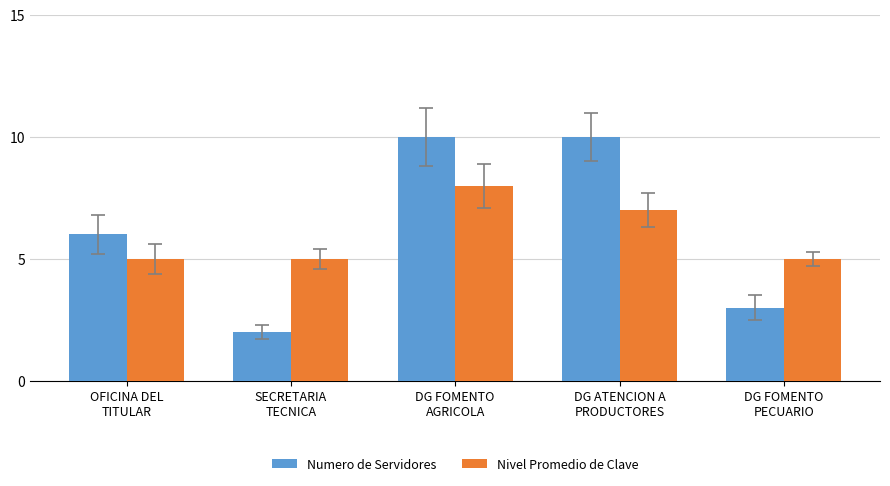

What is the difference between the second highest and second lowest values in the Numero de Servidores series?

7